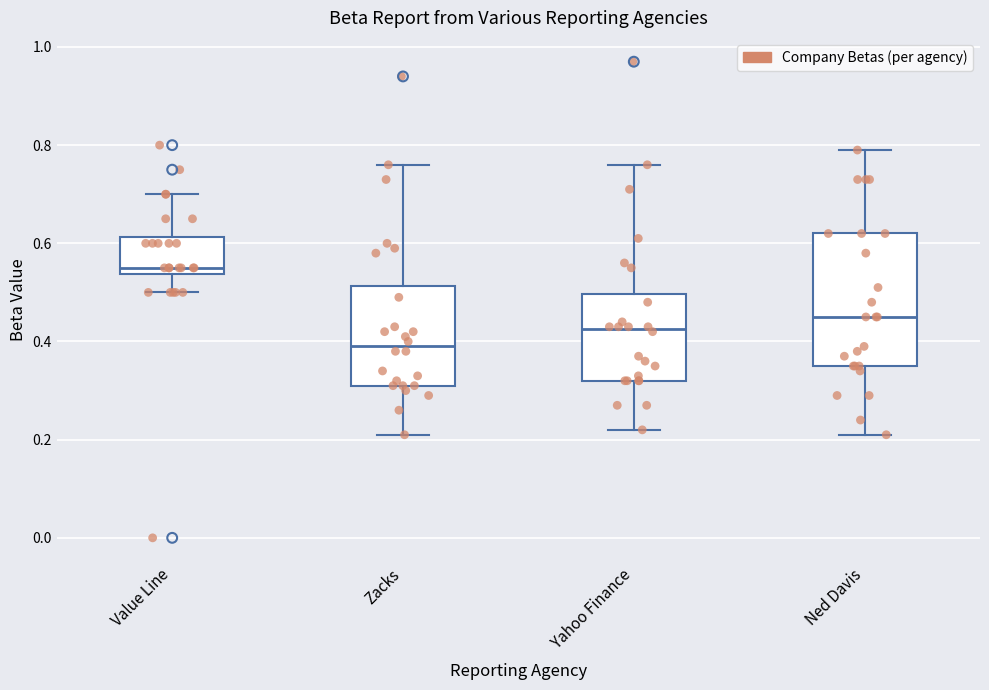

Reading left to right, read every box against the y-axis: the position of its median line, the range the box covers, and the ends of its whiskers. The values are not printed on the chart, so give them approximately, as read against the axis.

Value Line: median 0.56, box 0.54 to 0.62, whiskers 0.50 to 0.70
Zacks: median 0.40, box 0.32 to 0.52, whiskers 0.22 to 0.76
Yahoo Finance: median 0.42, box 0.32 to 0.50, whiskers 0.22 to 0.76
Ned Davis: median 0.46, box 0.36 to 0.62, whiskers 0.22 to 0.80